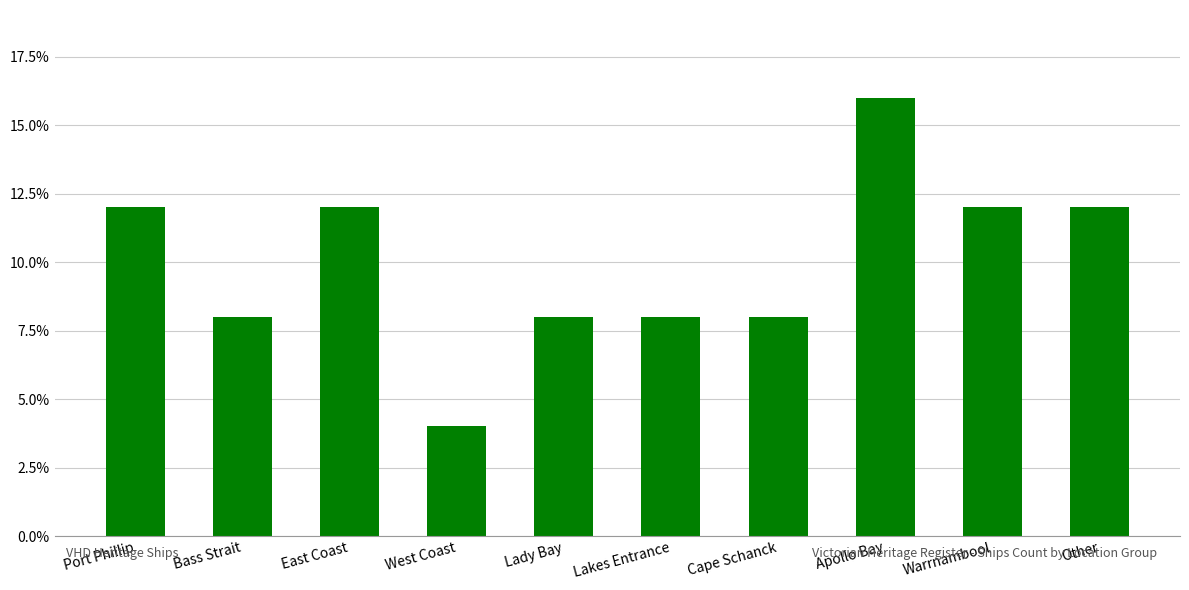

Reading left to right, list all the values displayed in this chart.

Port Phillip=0.1	Bass Strait=0.1	East Coast=0.1	West Coast=0.0	Lady Bay=0.1	Lakes Entrance=0.1	Cape Schanck=0.1	Apollo Bay=0.2	Warrnambool=0.1	Other=0.1